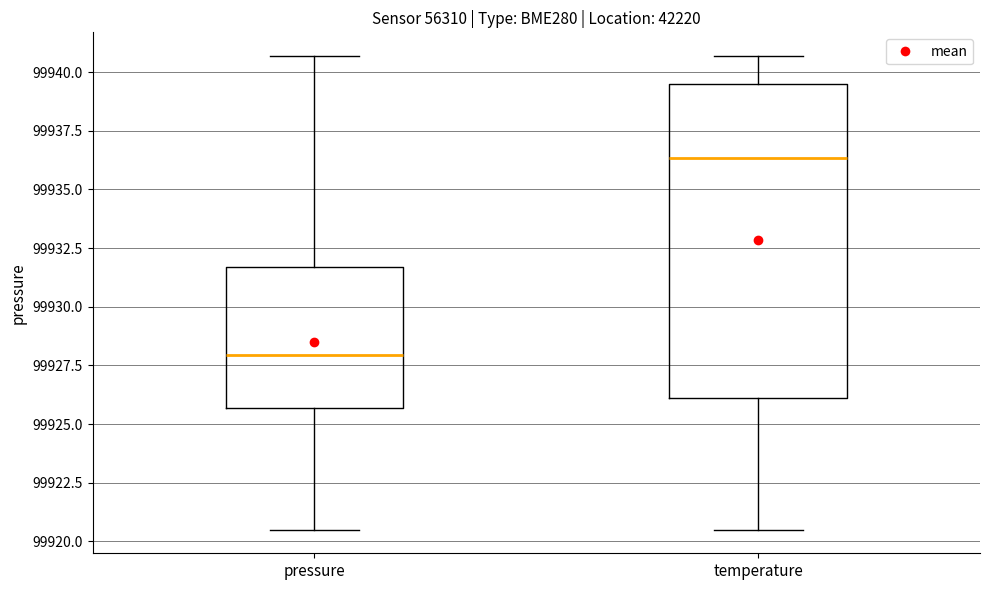

Reading left to right, read every box against the y-axis: the position of its median line, the range the box covers, and the ends of its whiskers. The values are not printed on the chart, so give them approximately, as read against the axis.

pressure: median 99928.0, box 99925.5 to 99931.5, whiskers 99920.5 to 99940.5
temperature: median 99936.5, box 99926.0 to 99939.5, whiskers 99920.5 to 99940.5